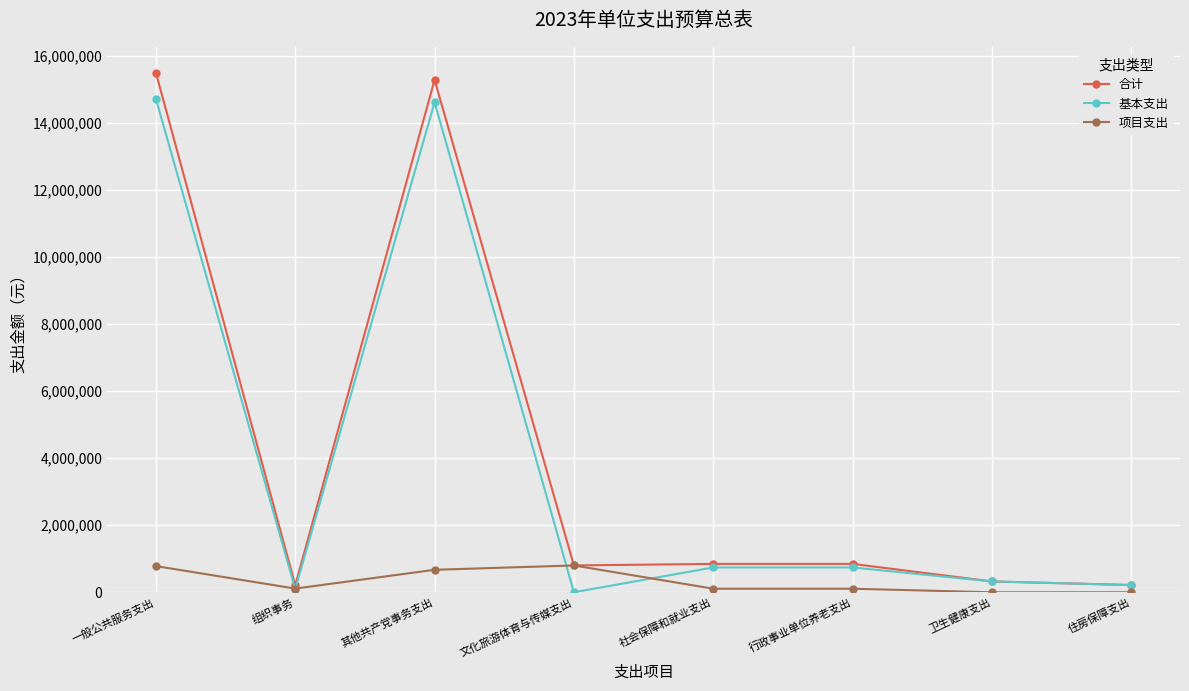

The 基本支出 series shows -7555540 at 文化旅游体育与传媒支出. True or false?

False